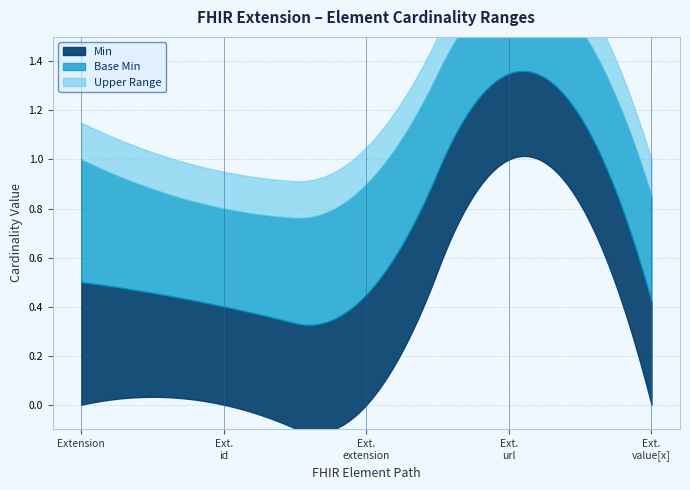

Is it true that Min equals 0 at Extension.value[x]?

False